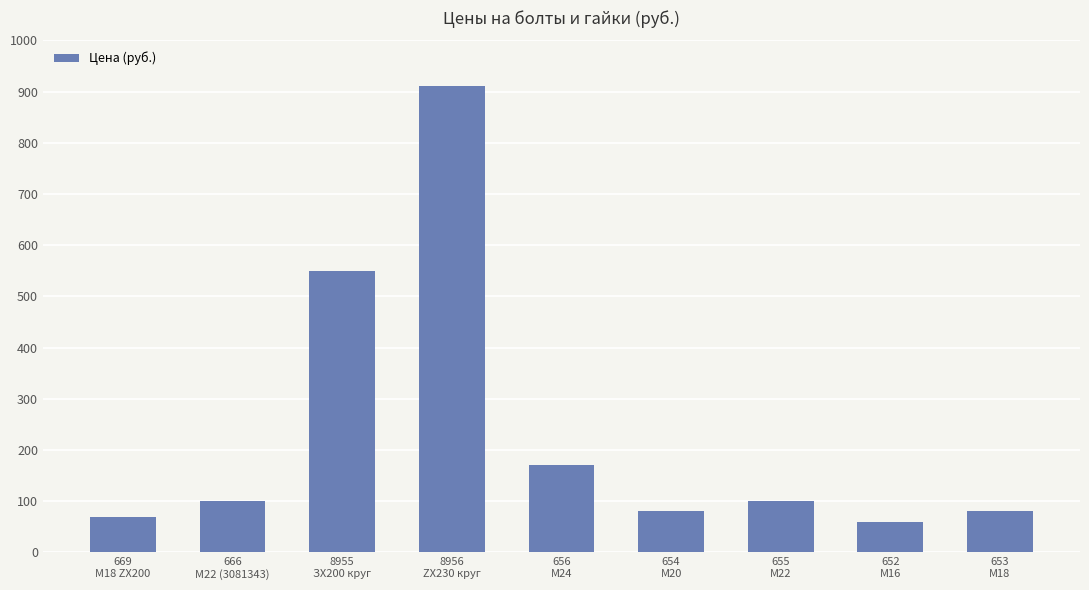

What is the ratio of the value at 654
M20 to the value at 666
M22 (3081343)?

0.8